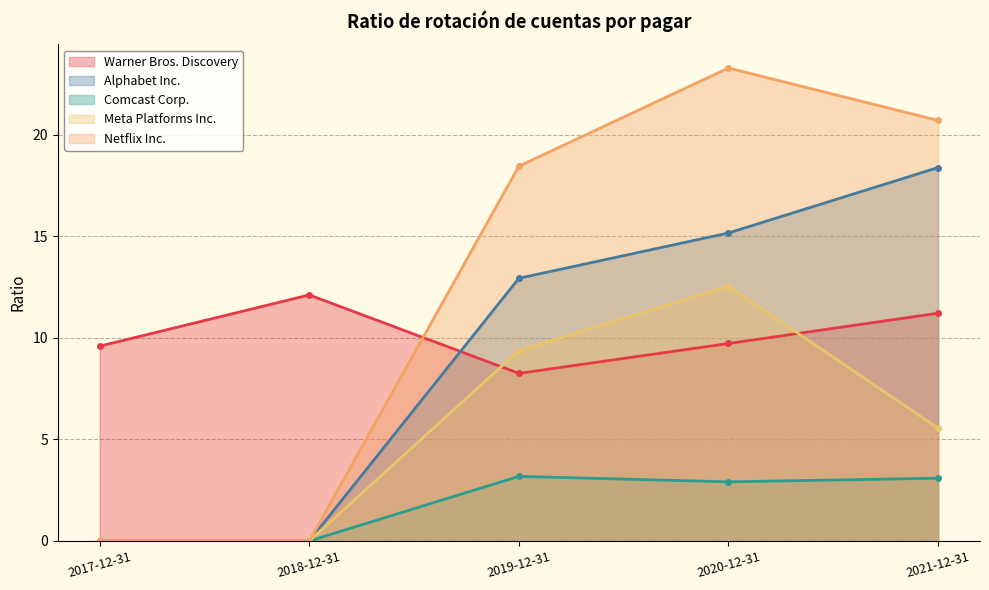

What is the difference between the Alphabet Inc. values at 2019-12-31 and 2017-12-31?

12.9